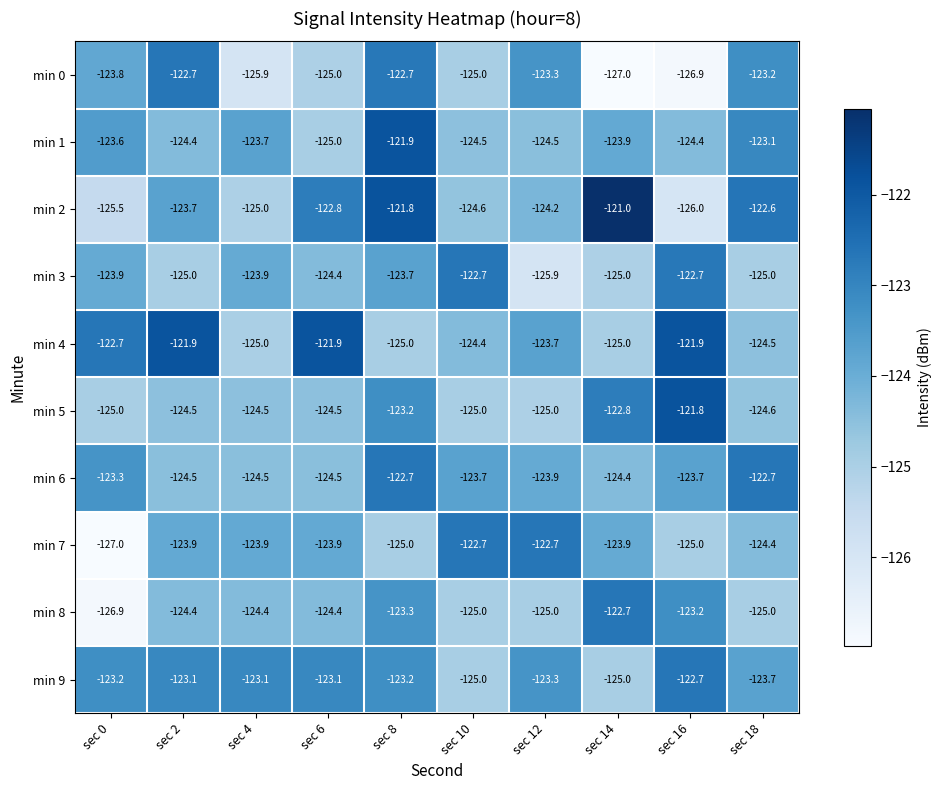

Which category has the highest value in the min 2 series?

sec 14